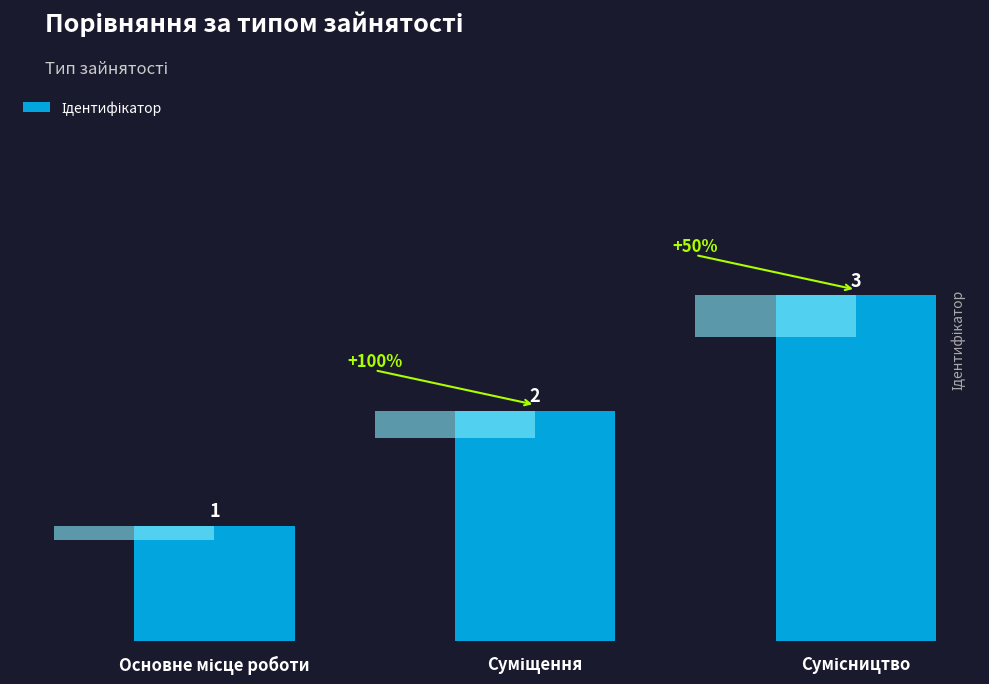

What position from the left is Сумісництво?

3